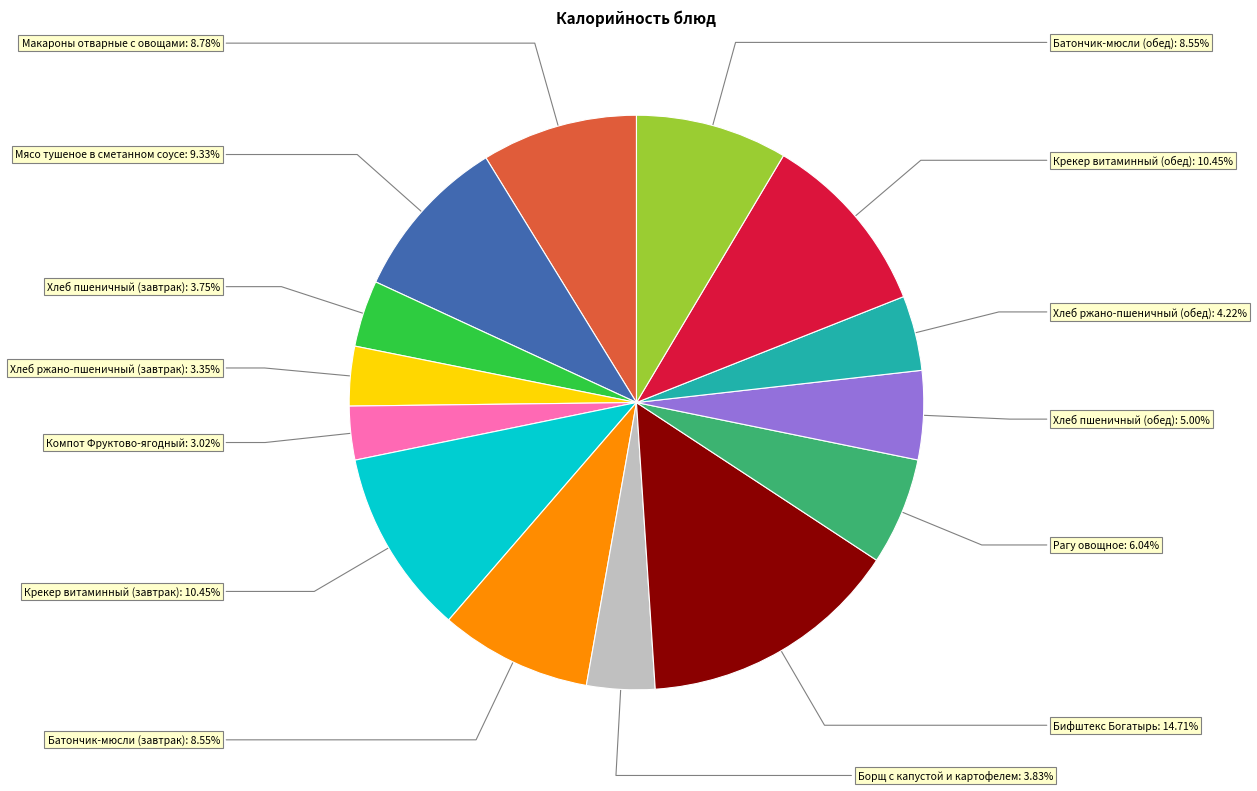

To the nearest percent, what portion does Мясо тушеное в сметанном соусе represent?

9%